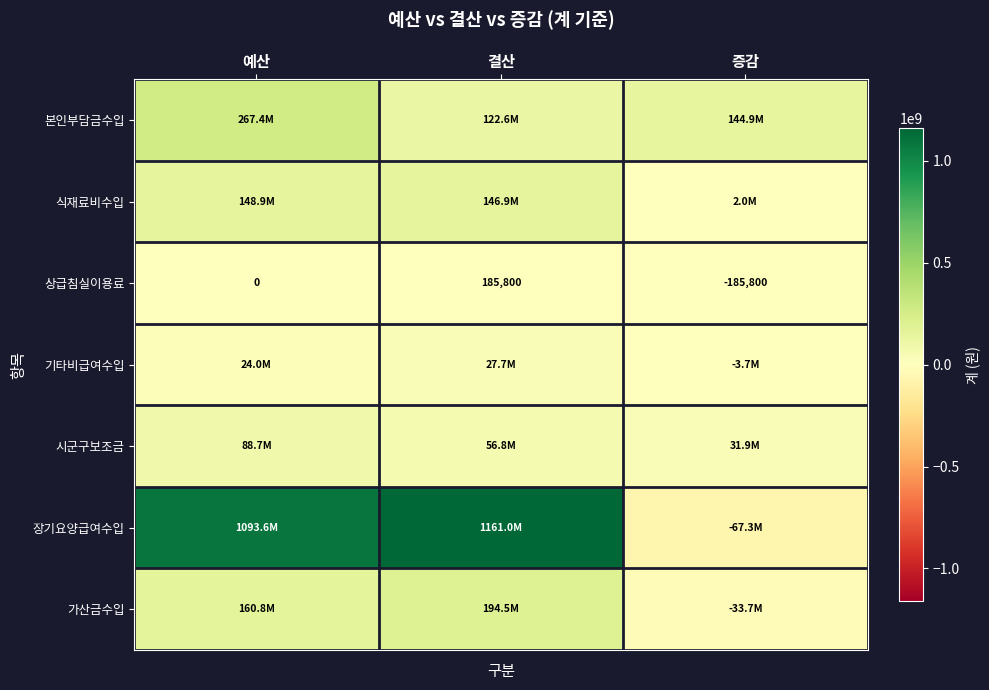

Count the 상급침실이용료 values in the range -185800 to 185800.

3